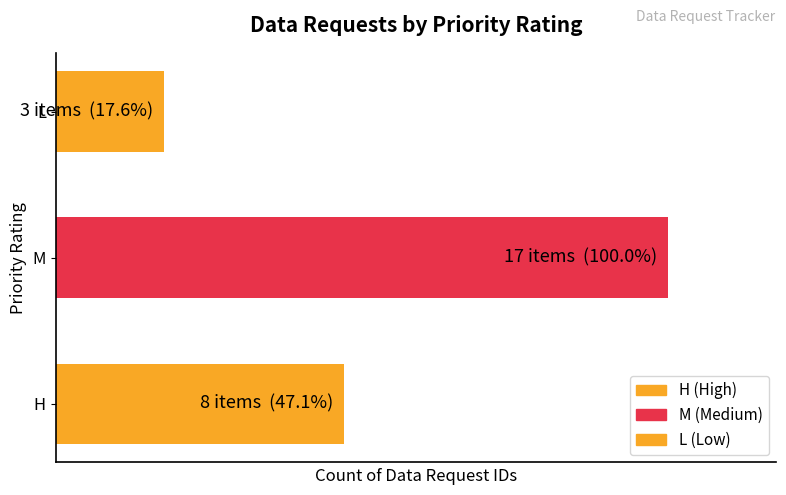

Are the bars horizontal?

Yes